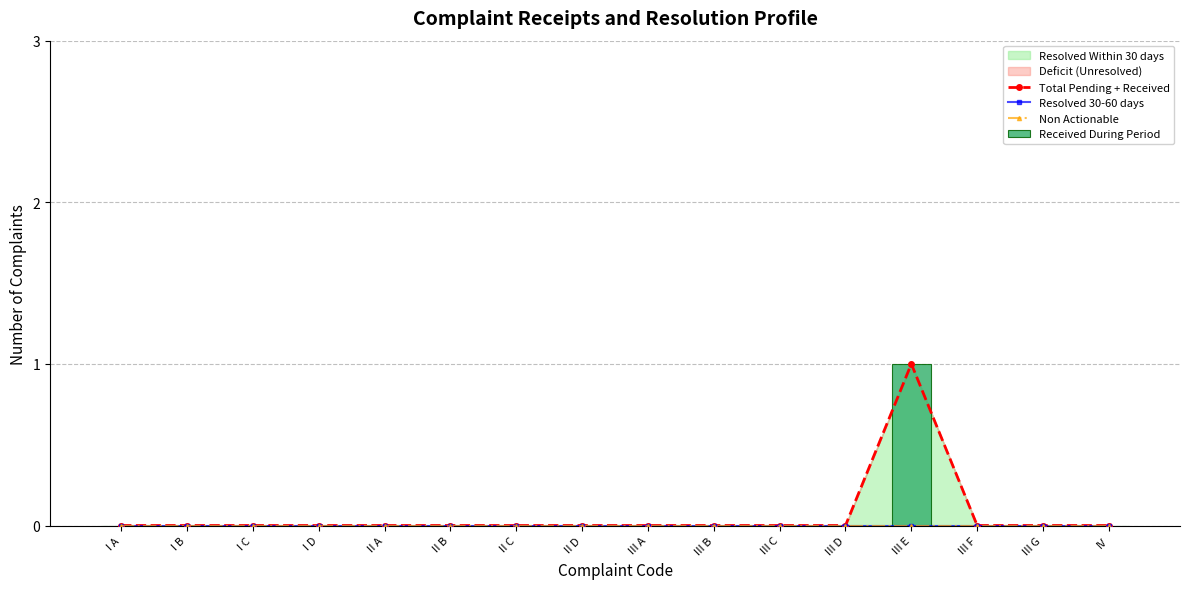

Which series has the largest total across all categories?

Total Pending + Received